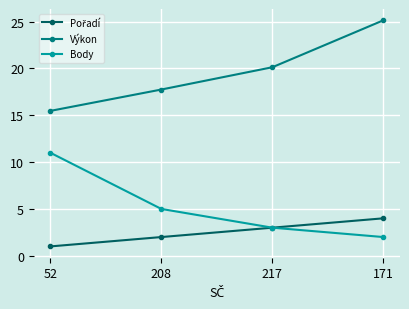

At which category does the chart reach its minimum across all series?

52